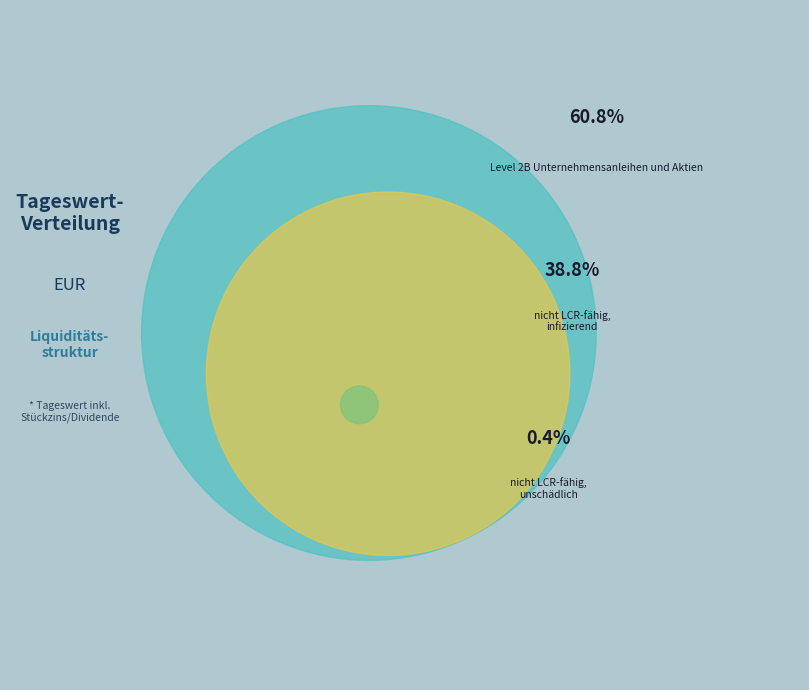

Which category accounts for the majority?

Level 2B Unternehmensanleihen und Aktien